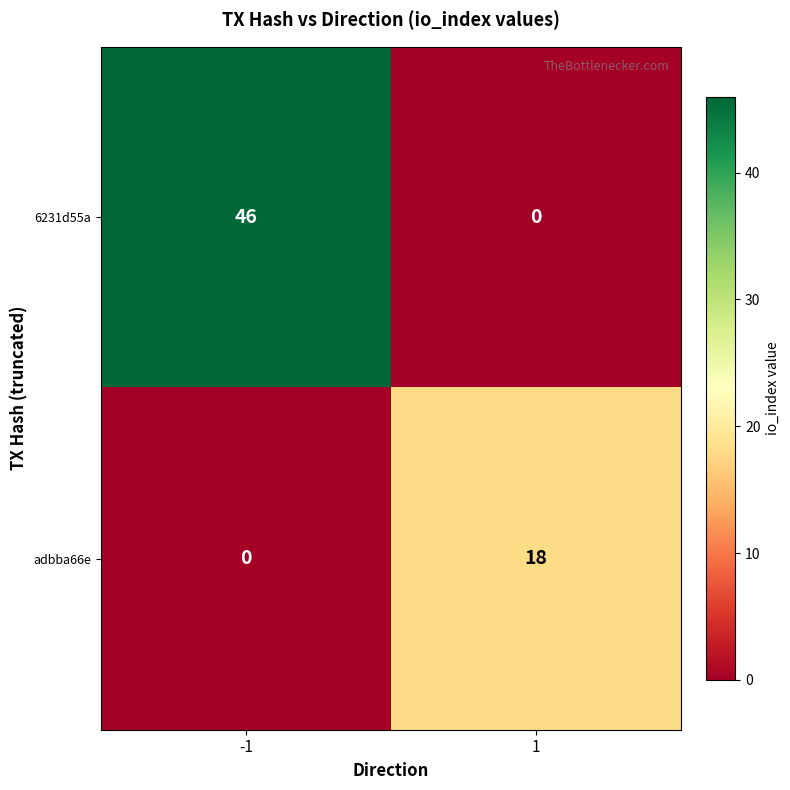

Which series changed the most between -1 and 1?

6231d55a